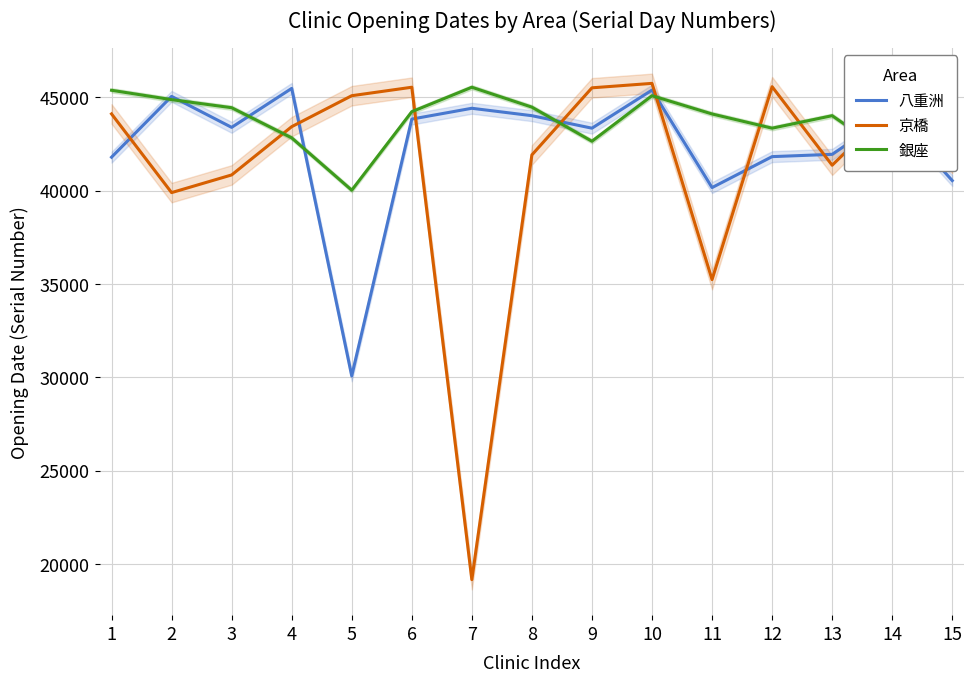

Where is the first local maximum for 銀座?

7